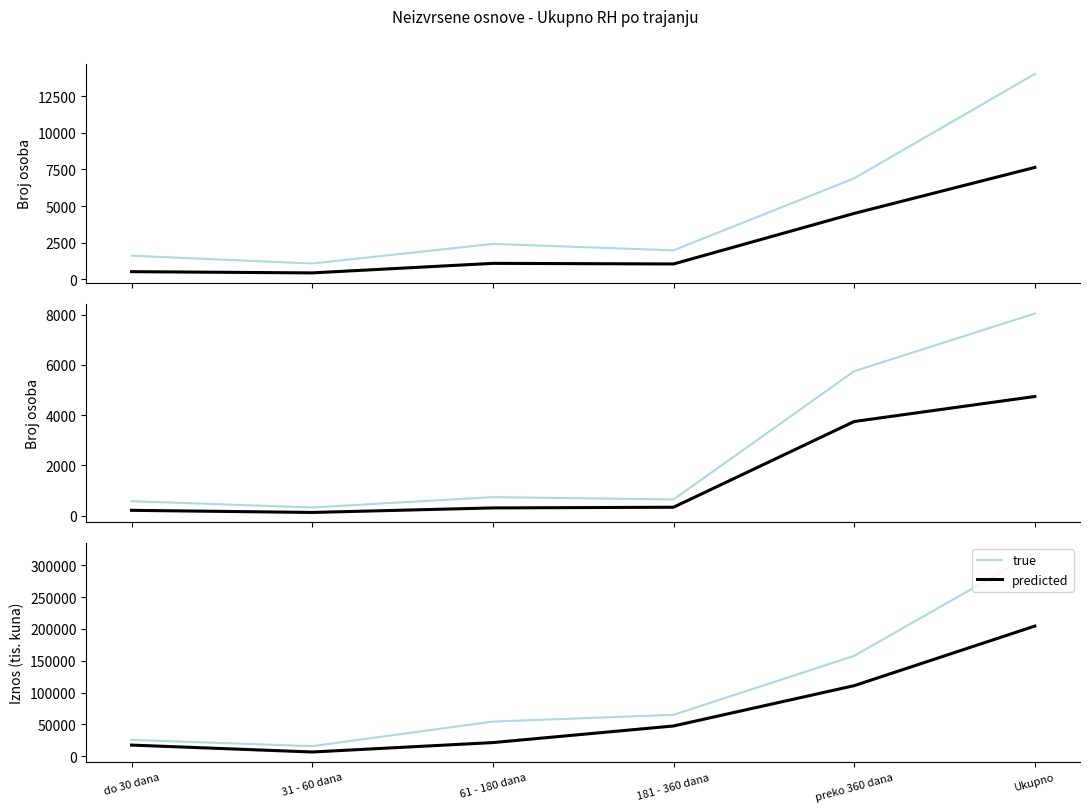

Is the value of true at do 30 dana greater than the value of predicted at 31 - 60 dana?

Yes